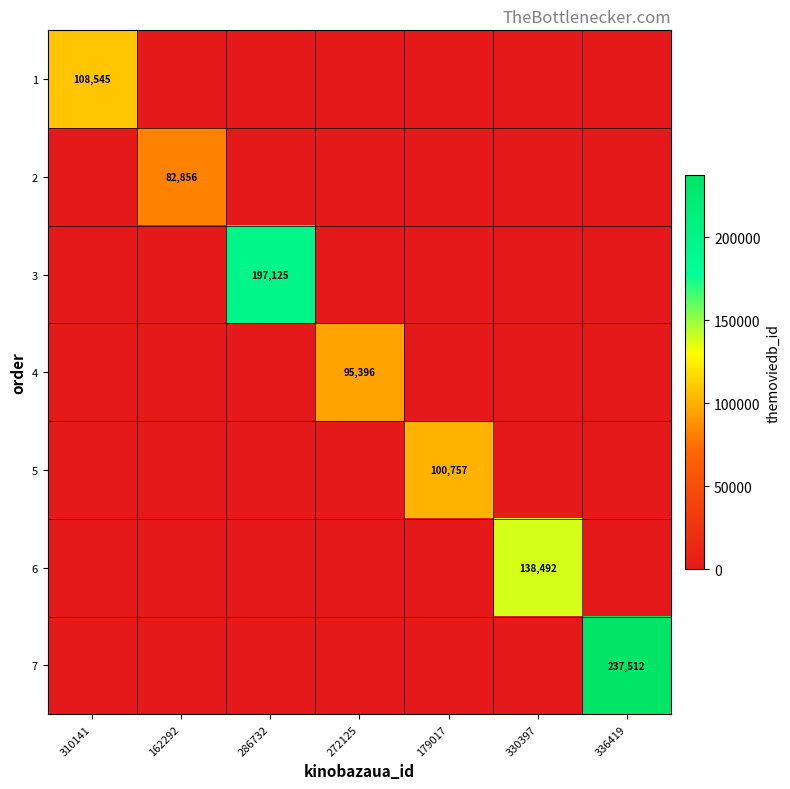

The value of 5 at 179017 is 44404. True or false?

False